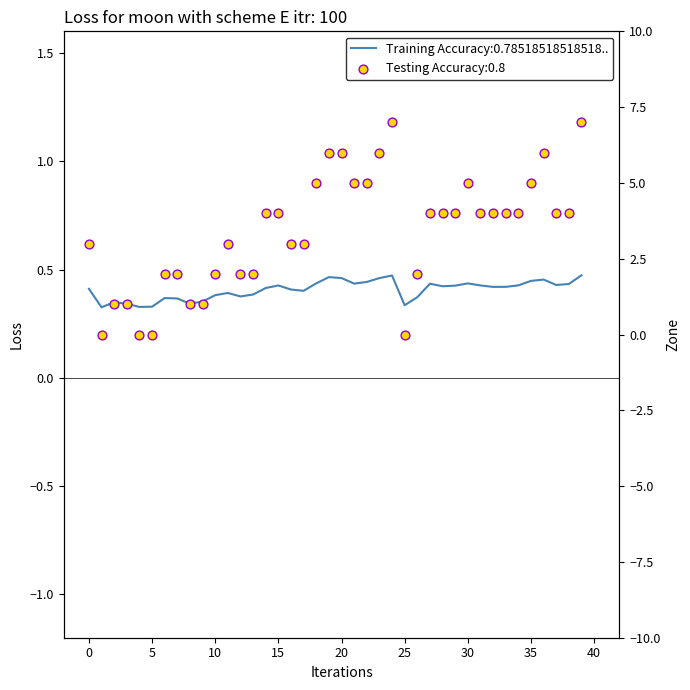

Which series has the largest total across all categories?

Zone